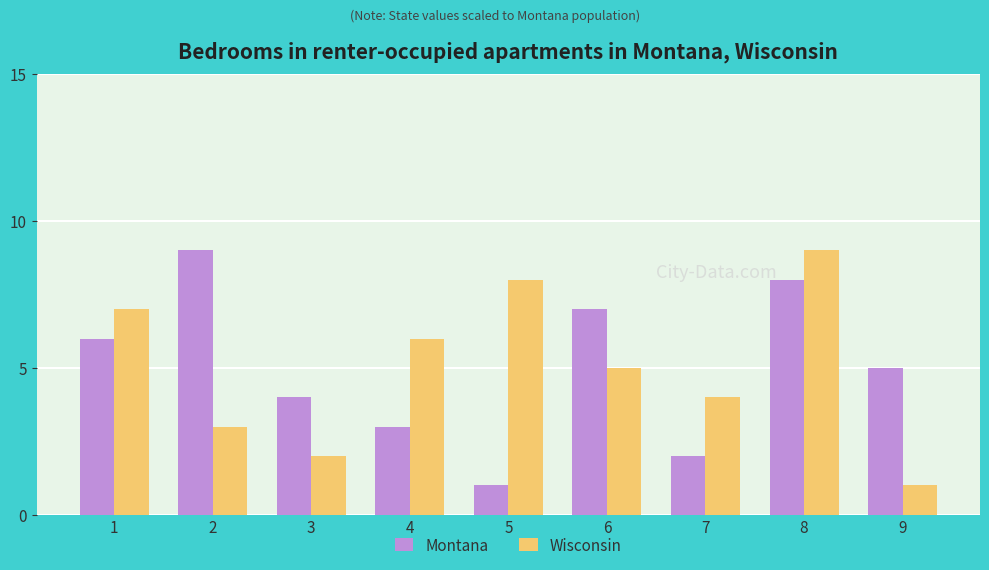

At which category is the sum across all series the highest?

8